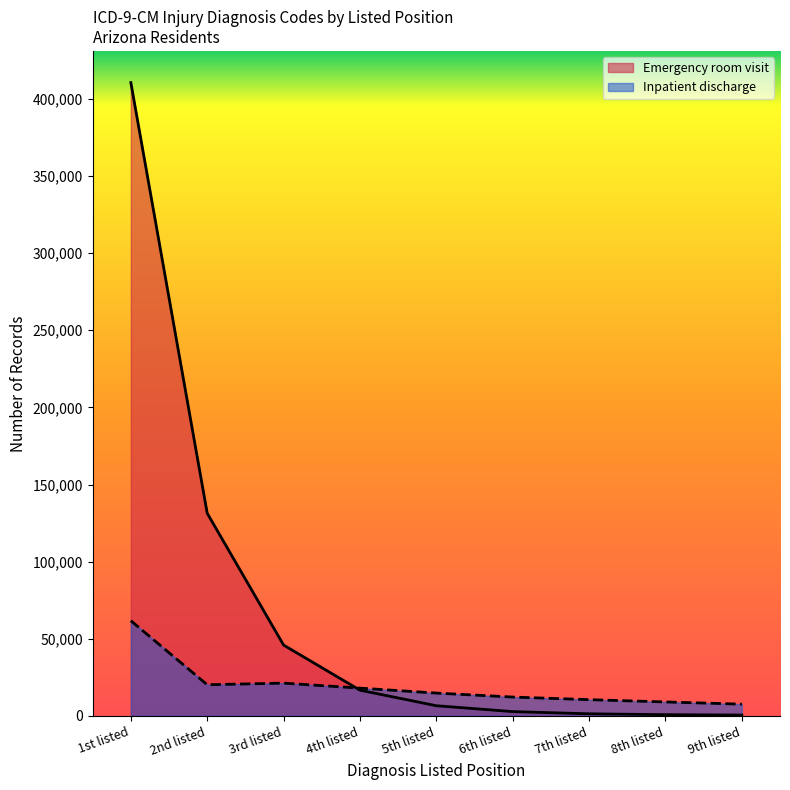

What is the spread (max minus min) of values at 2nd listed?

111199